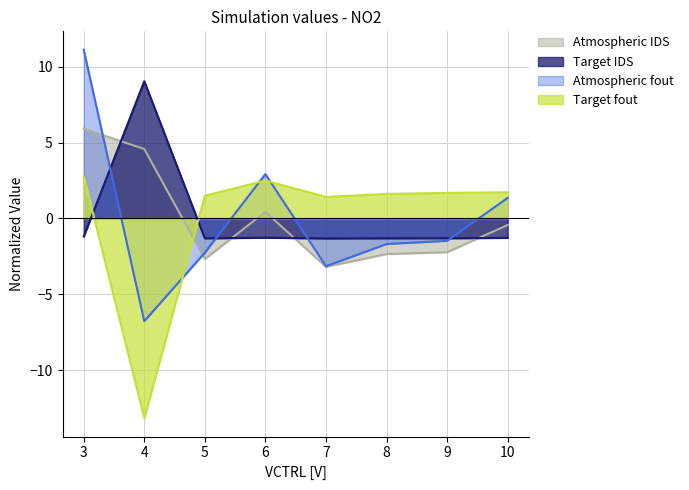

What is the difference between the maximum and second lowest values in the Target IDS series?

10.4